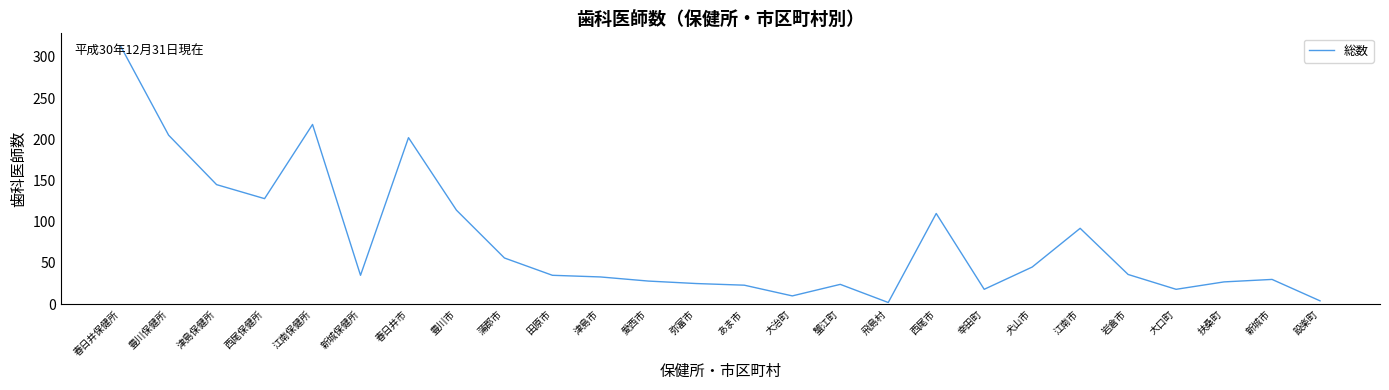

The chart shows a value of 142 at 江南保健所. True or false?

False